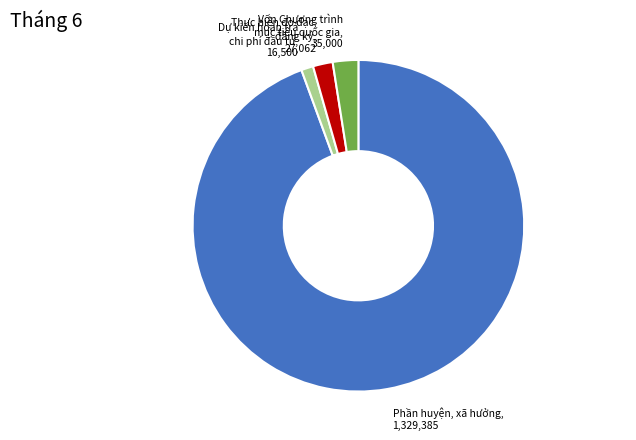

Is there a majority slice in this chart?

Yes